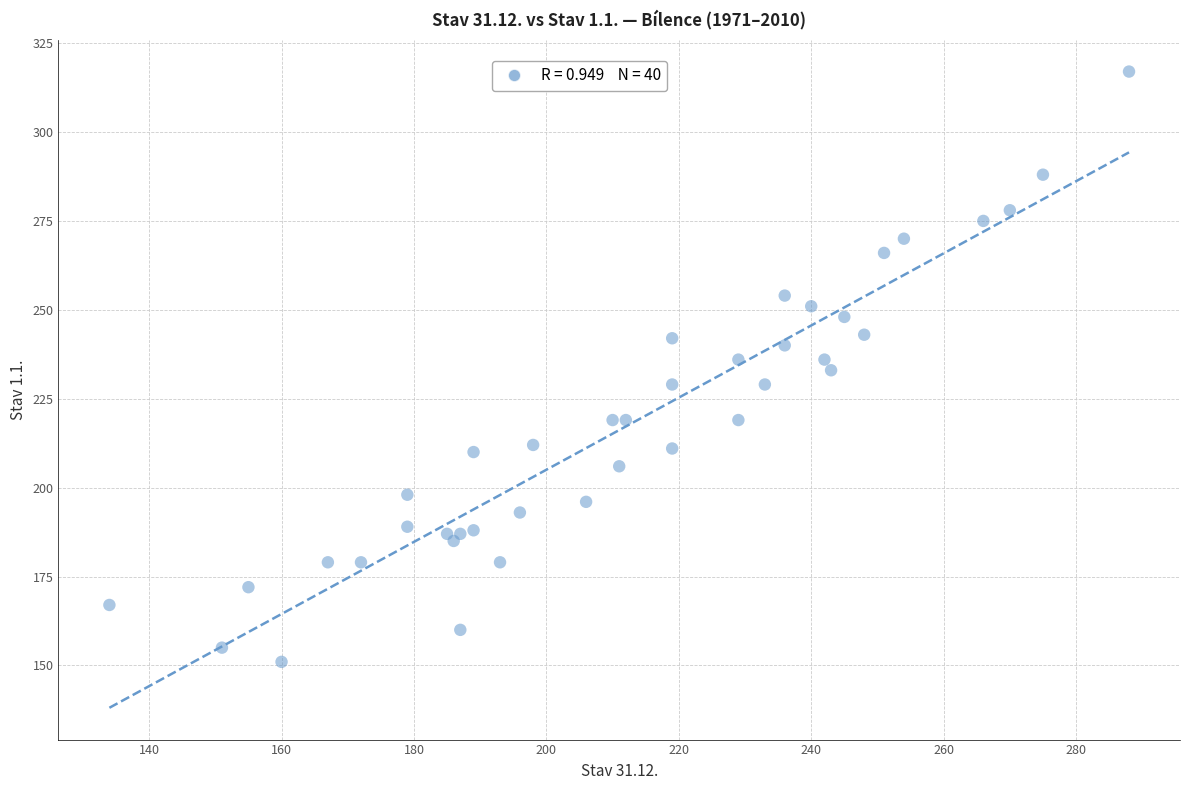

What is the range of Y values (max minus min)?

166